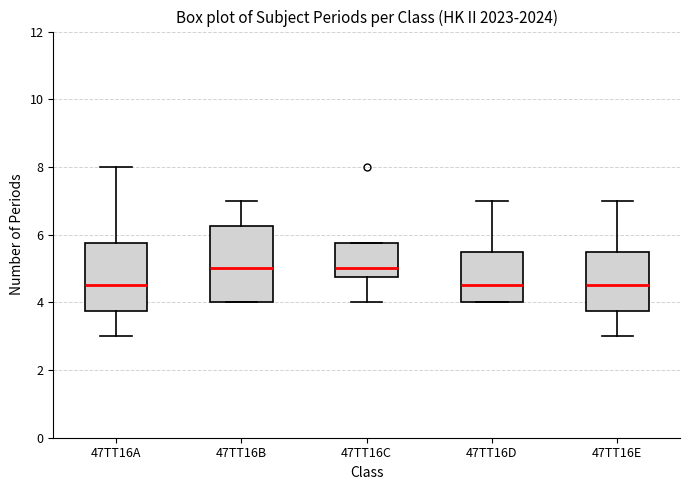

Reading left to right, transcribe this box plot: for each box, give where its median line is, the range the box spans, and where its two whiskers end, as read against the y-axis. The values are not printed on the chart, so give them approximately, as read against the axis.

47TT16A: median 4.6, box 3.8 to 5.8, whiskers 3.0 to 8.0
47TT16B: median 5.0, box 4.0 to 6.2, whiskers 4.0 to 7.0
47TT16C: median 5.0, box 4.8 to 5.8, whiskers 4.0 to 5.8
47TT16D: median 4.6, box 4.0 to 5.6, whiskers 4.0 to 7.0
47TT16E: median 4.6, box 3.8 to 5.6, whiskers 3.0 to 7.0